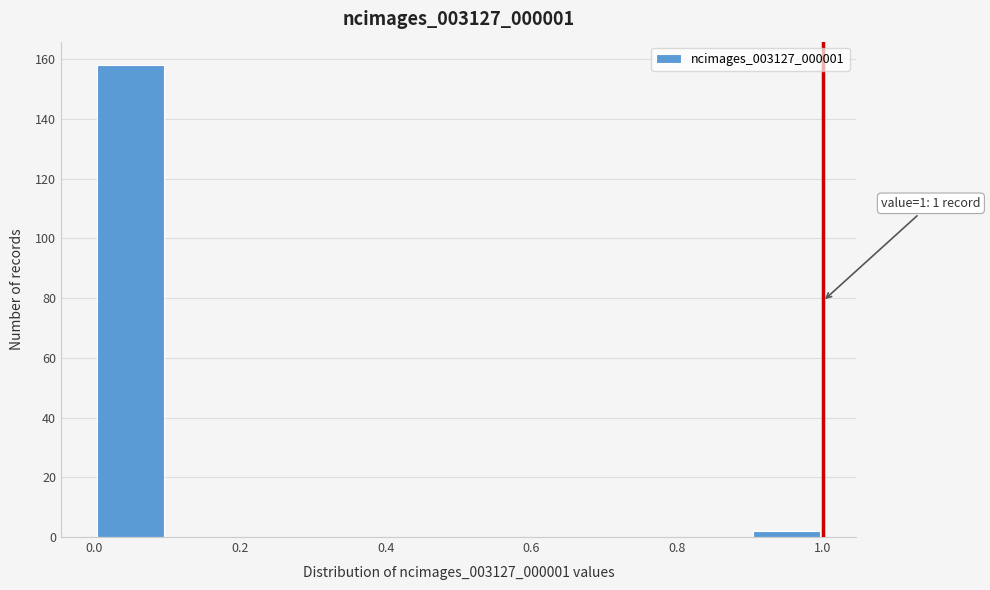

Which range on the x-axis has the tallest bar?

0.0 to 0.1